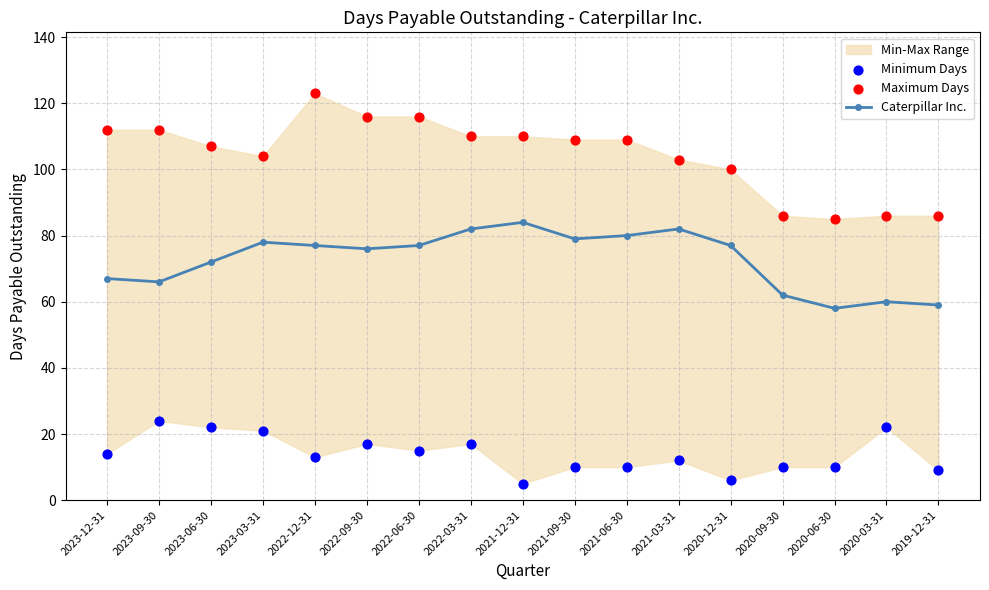

At how many categories does at least one series exceed 26?

17